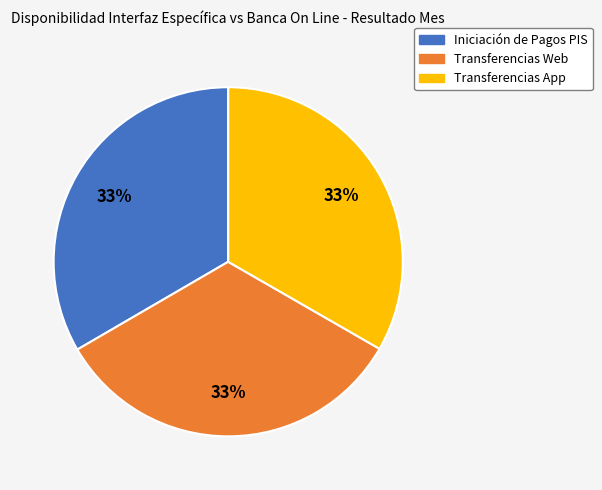

Is there a majority slice in this chart?

No